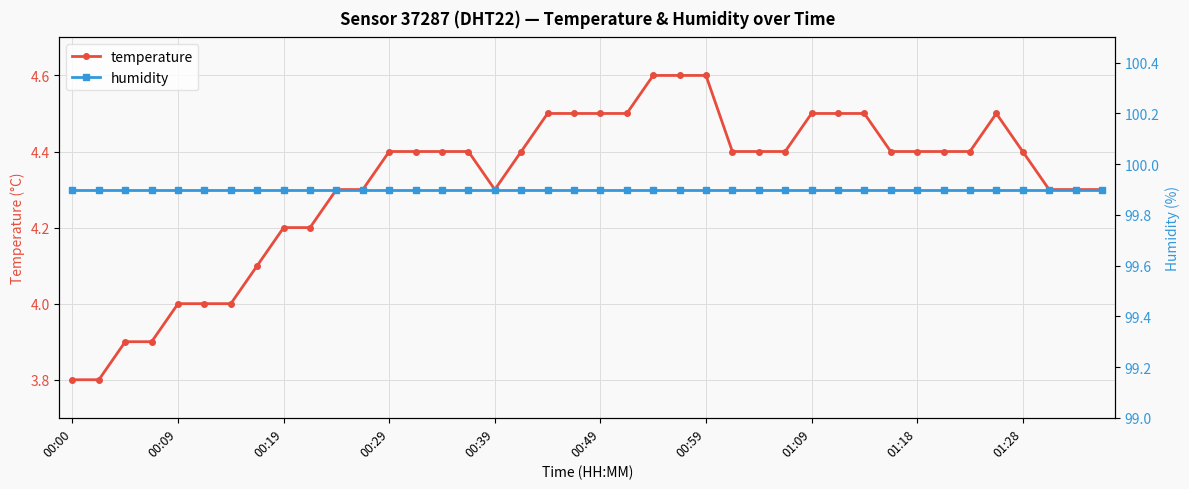

Reading left to right, transcribe all the data shown in this chart.

temperature: 3.8	3.8	3.9	3.9	4.0	4.0	4.0	4.1	4.2	4.2	4.3	4.3	4.4	4.4	4.4	4.4	4.3	4.4	4.5	4.5	4.5	4.5	4.6	4.6	4.6	4.4	4.4	4.4	4.5	4.5	4.5	4.4	4.4	4.4	4.4	4.5	4.4	4.3	4.3	4.3
humidity: 99.9	99.9	99.9	99.9	99.9	99.9	99.9	99.9	99.9	99.9	99.9	99.9	99.9	99.9	99.9	99.9	99.9	99.9	99.9	99.9	99.9	99.9	99.9	99.9	99.9	99.9	99.9	99.9	99.9	99.9	99.9	99.9	99.9	99.9	99.9	99.9	99.9	99.9	99.9	99.9